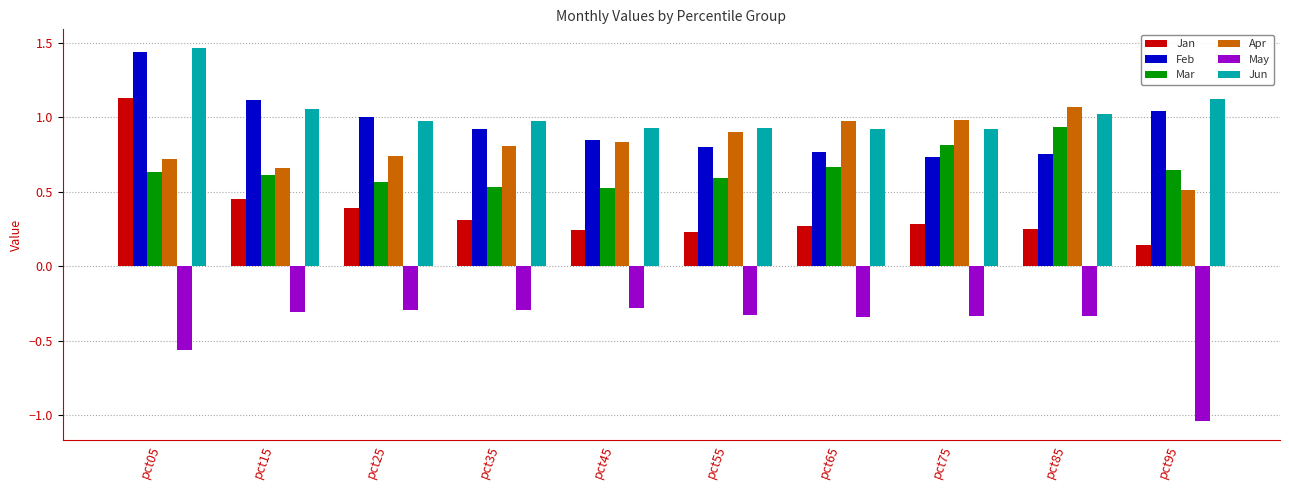

Which series has the widest spread of values?

Jan